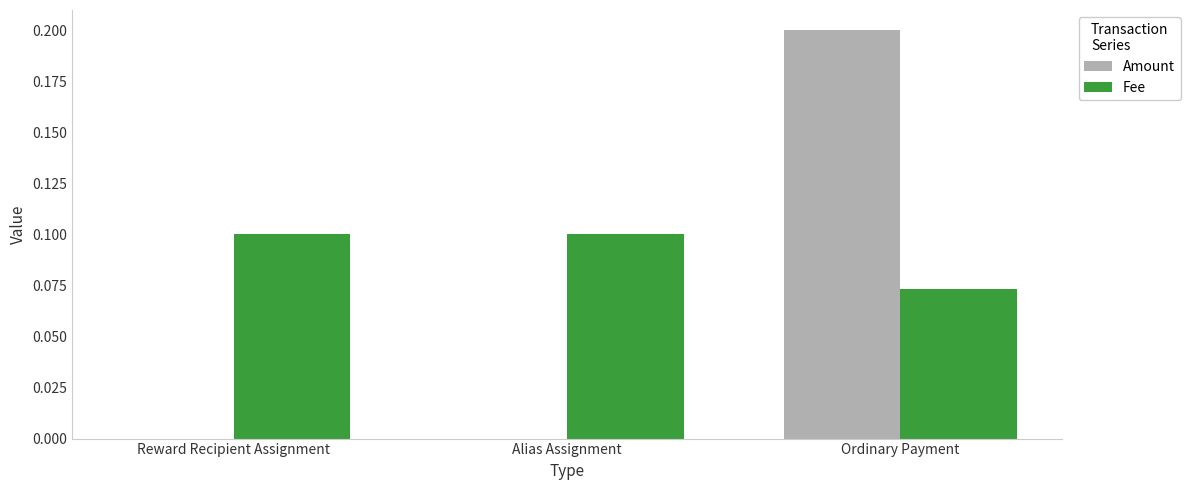

Which category has the highest value across all series?

Ordinary Payment